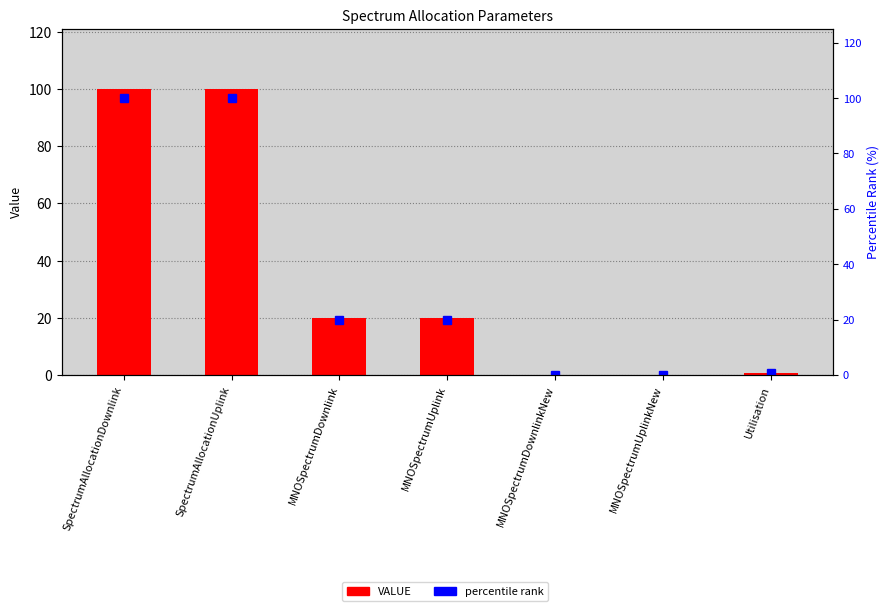

Which label corresponds to the smallest value in the chart?

MNOSpectrumDownlinkNew